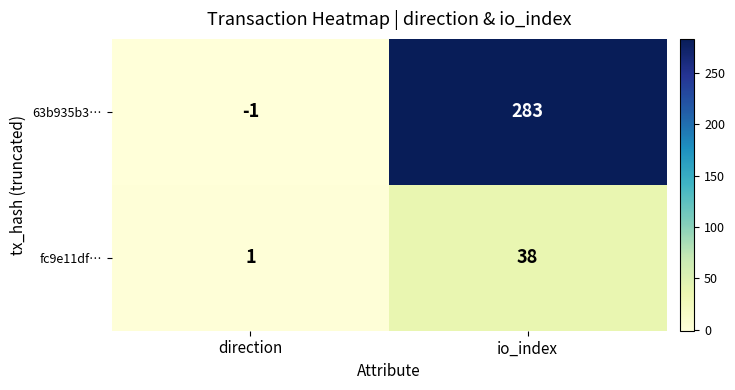

What is the sum of the 63b935b3… values at io_index and direction?

282